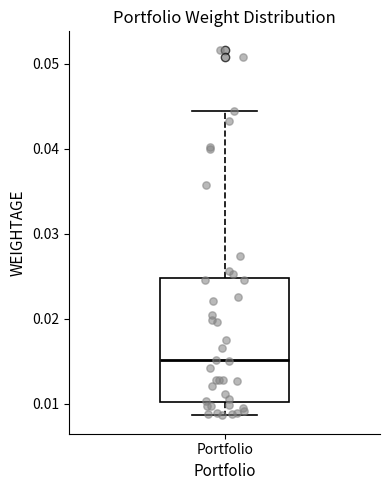

Transcribe this box plot: give where the median line is, the range the box spans, and where the two whiskers end, as read against the y-axis. The values are not printed on the chart, so give them approximately, as read against the axis.

median 0.015, box 0.010 to 0.025, whiskers 0.009 to 0.044